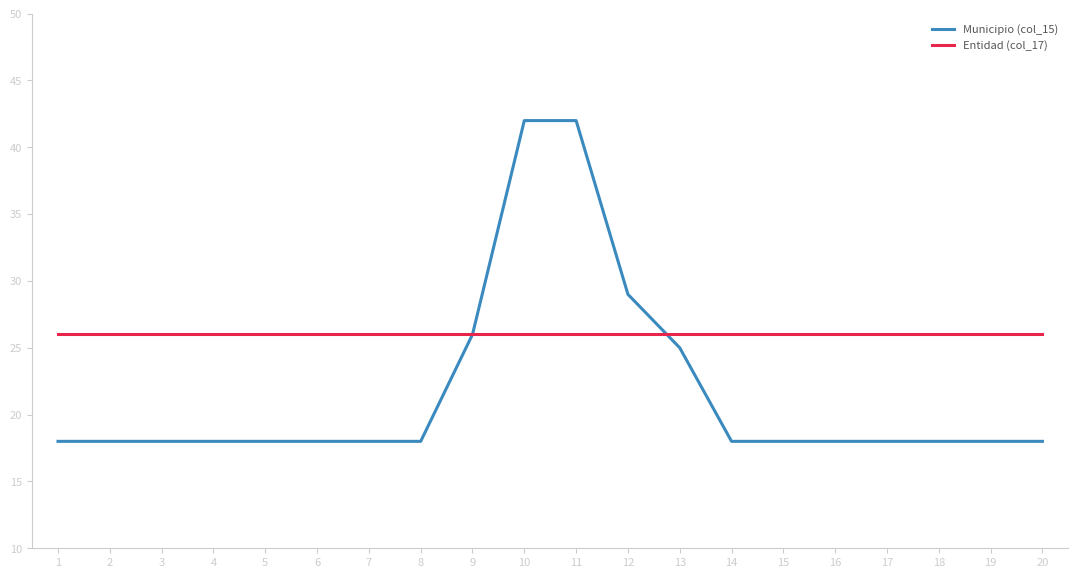

Rank the series at 13 from lowest to highest value.

Municipio (col_15), Entidad (col_17)